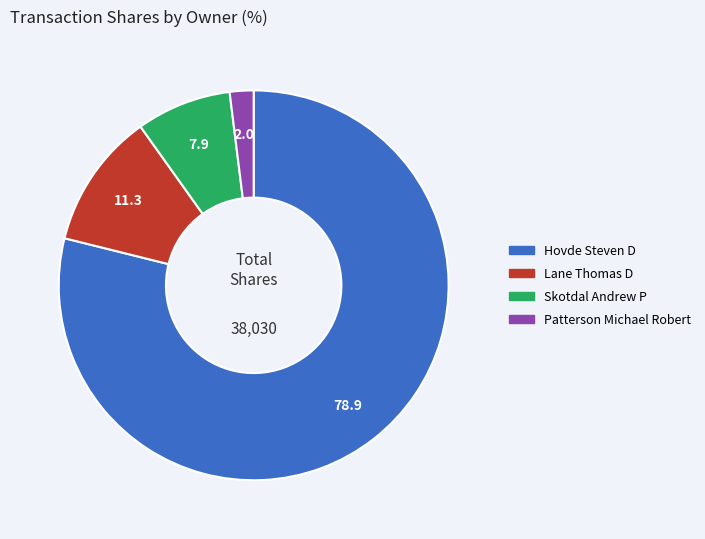

Does Lane Thomas D account for over 50% of the chart?

No